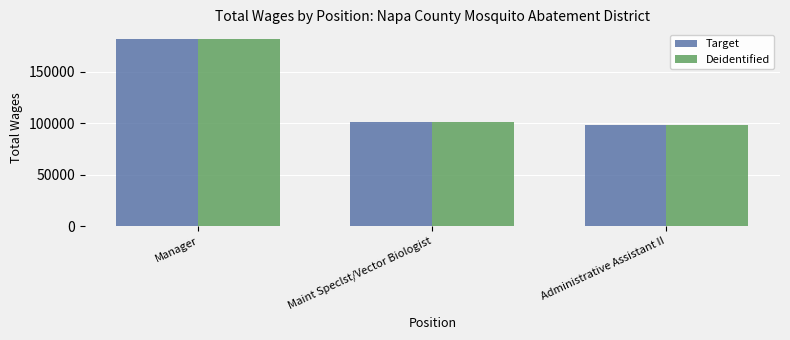

What is the value of the Target bar at the 1st from the left?

182319